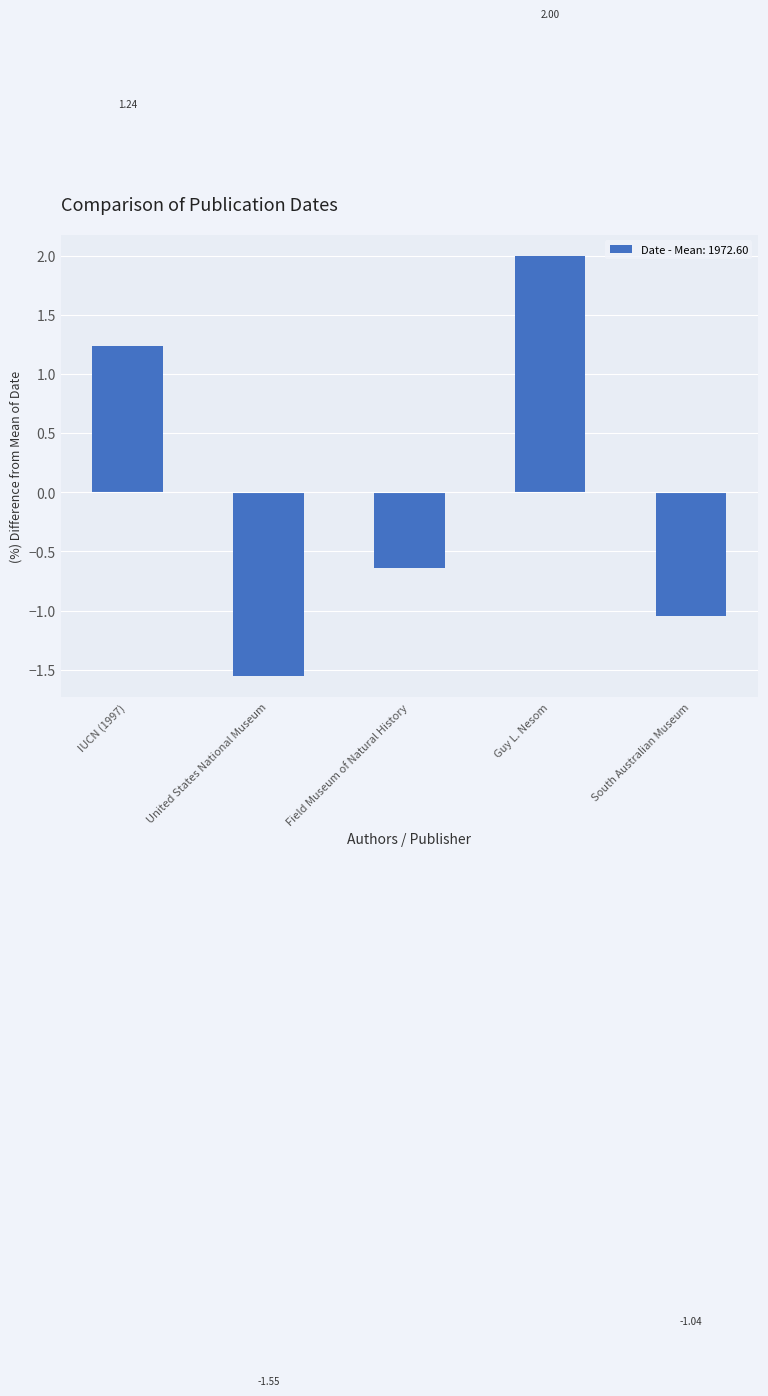

How many negative values are there?

3